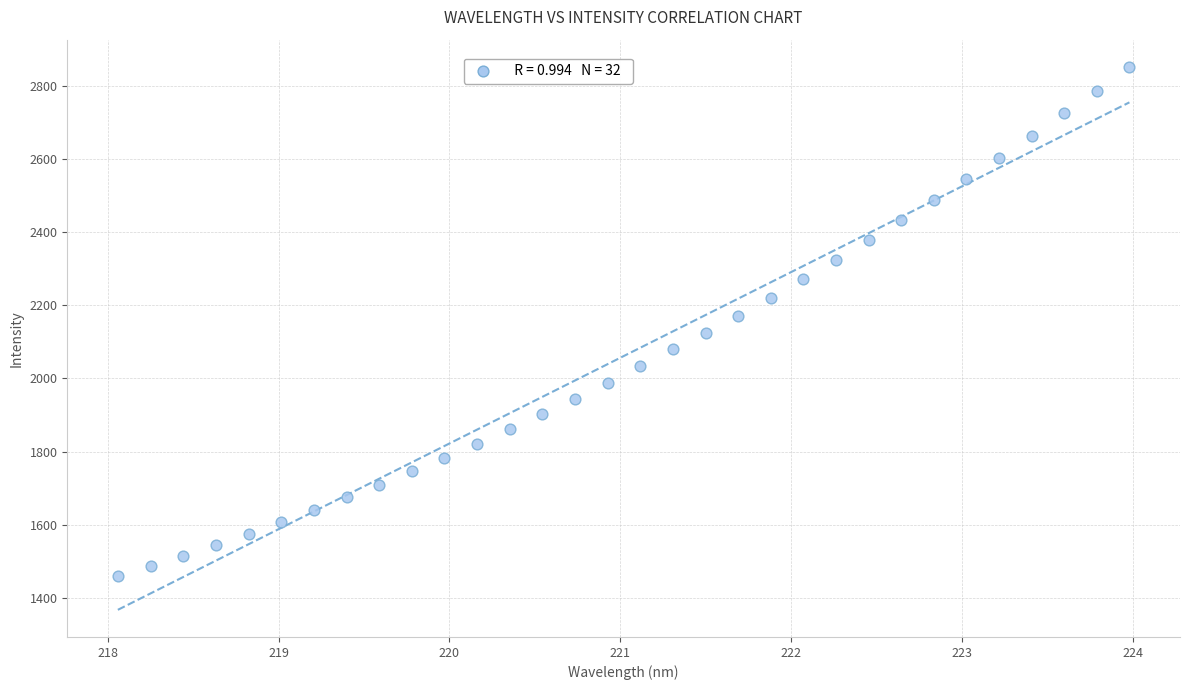

What is the range of Y values (max minus min)?

1391.6